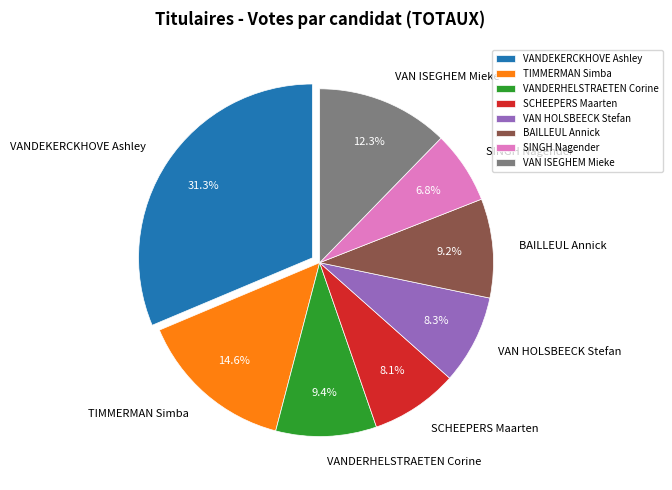

What is the ratio of the value at VAN ISEGHEM Mieke to the value at SCHEEPERS Maarten?

1.5